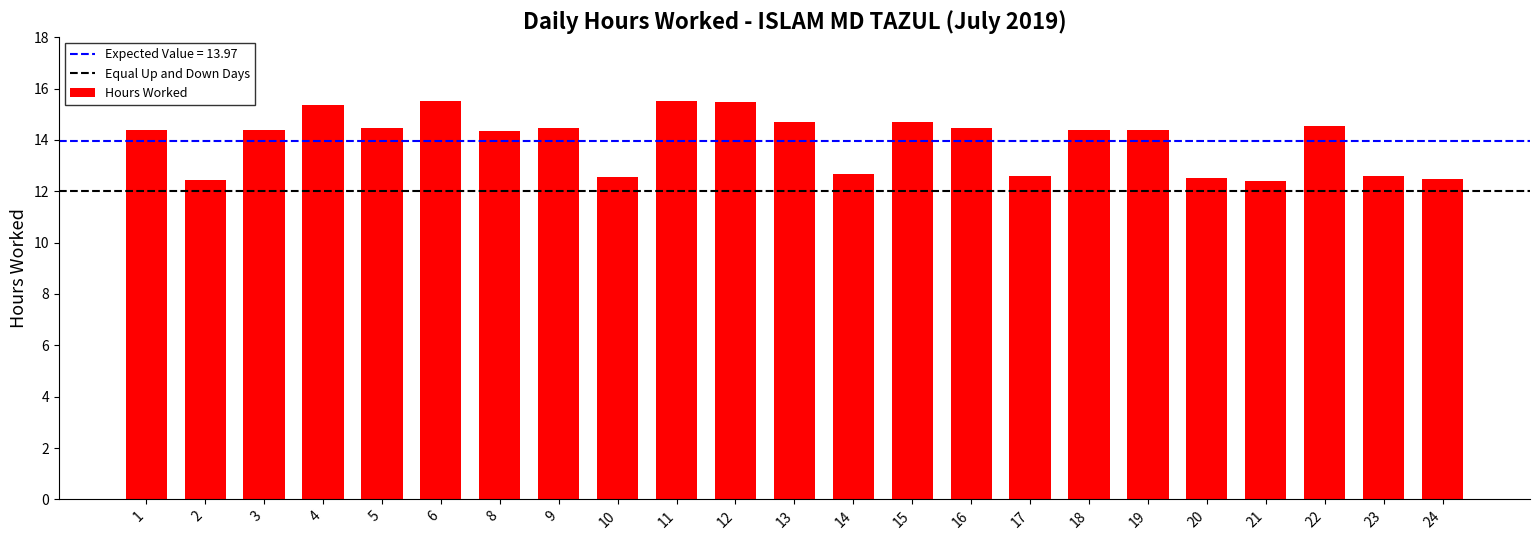

What is the maximum value shown in the chart?

15.5